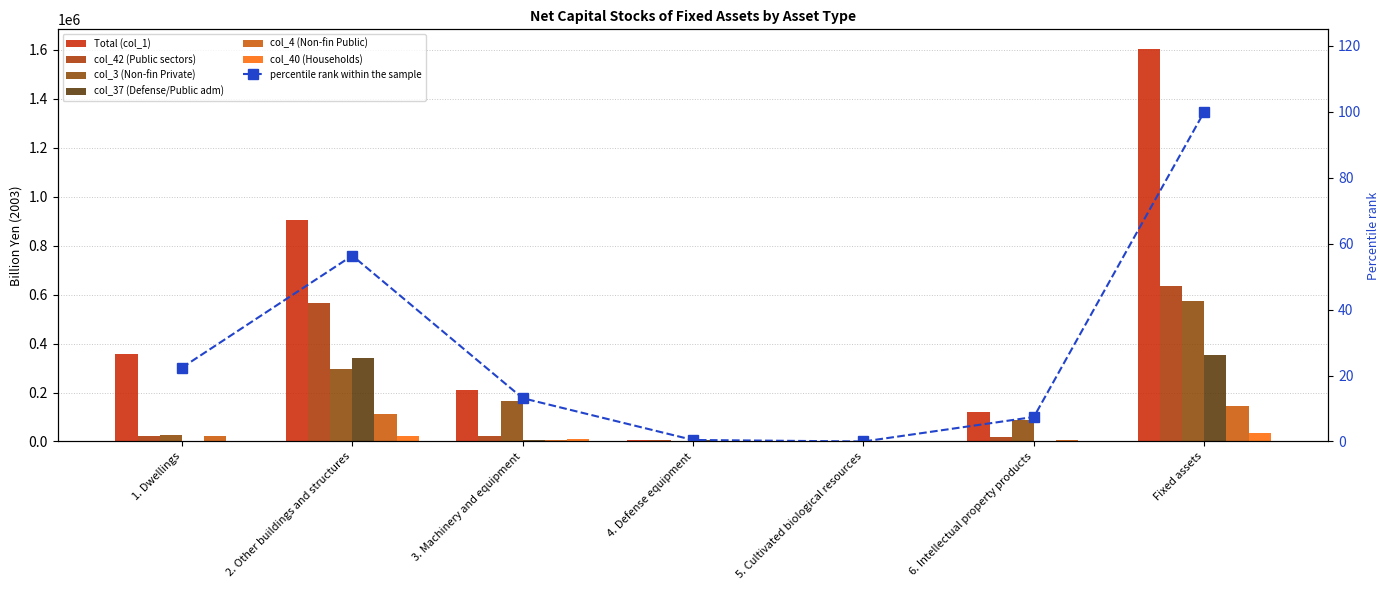

Rank the categories by col_4 (Non-fin Public) value from highest to lowest.

Fixed assets, 2. Other buildings and structures, 1. Dwellings, 3. Machinery and equipment, 6. Intellectual property products, 4. Defense equipment, 5. Cultivated biological resources